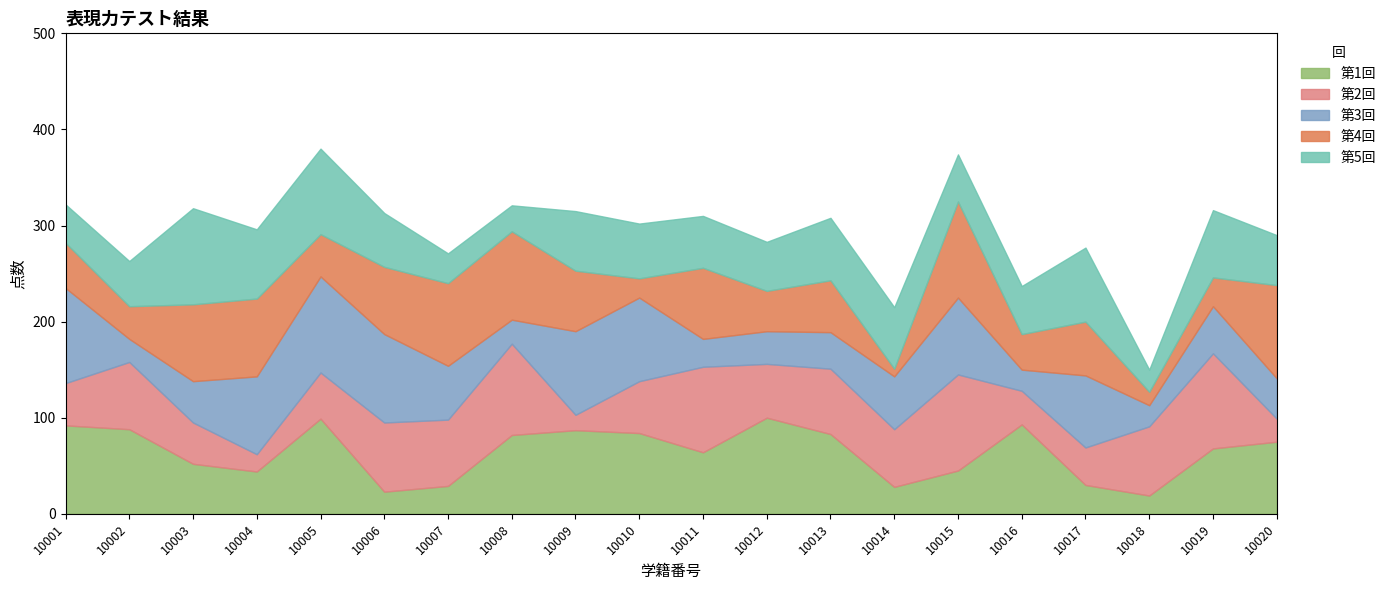

Between 10018 and 10016, which is larger?

10016